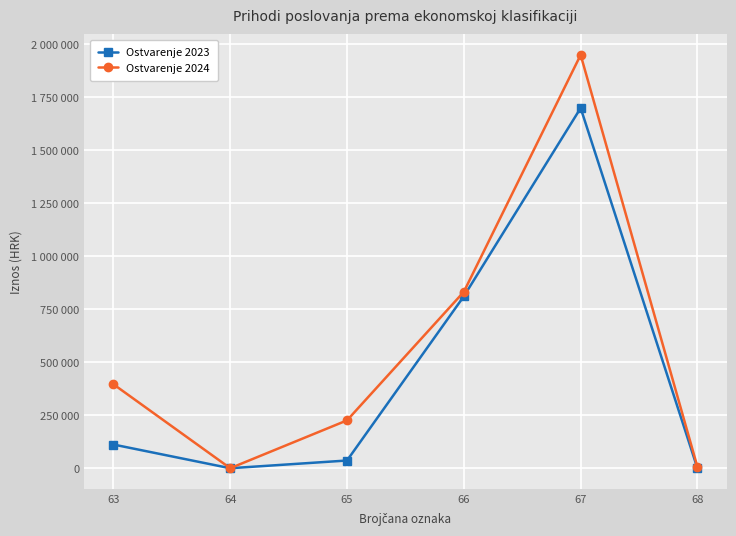

The Ostvarenje 2024 series shows 309546.2 at 66. True or false?

False